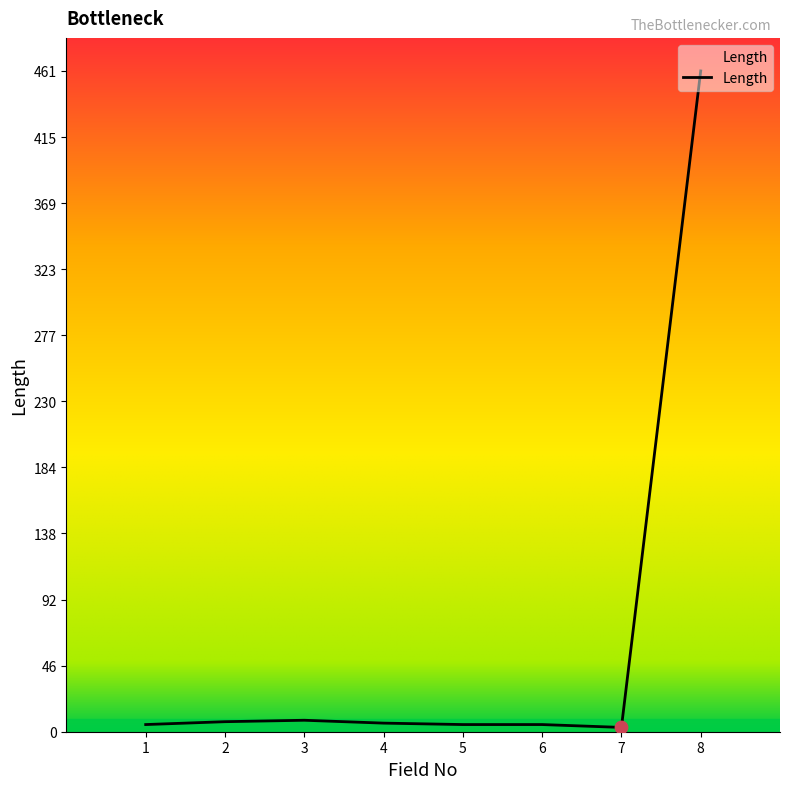

What is the maximum value shown in the chart?

461